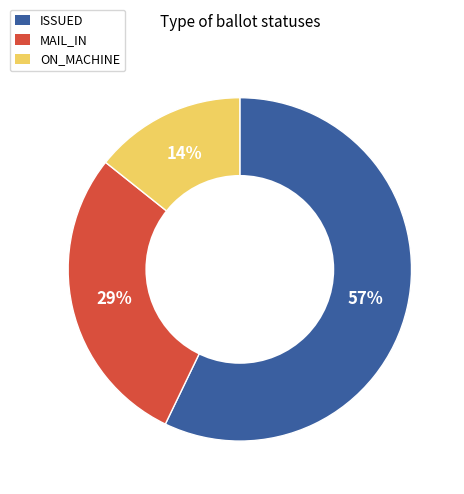

Which category has the biggest portion of the pie?

ISSUED